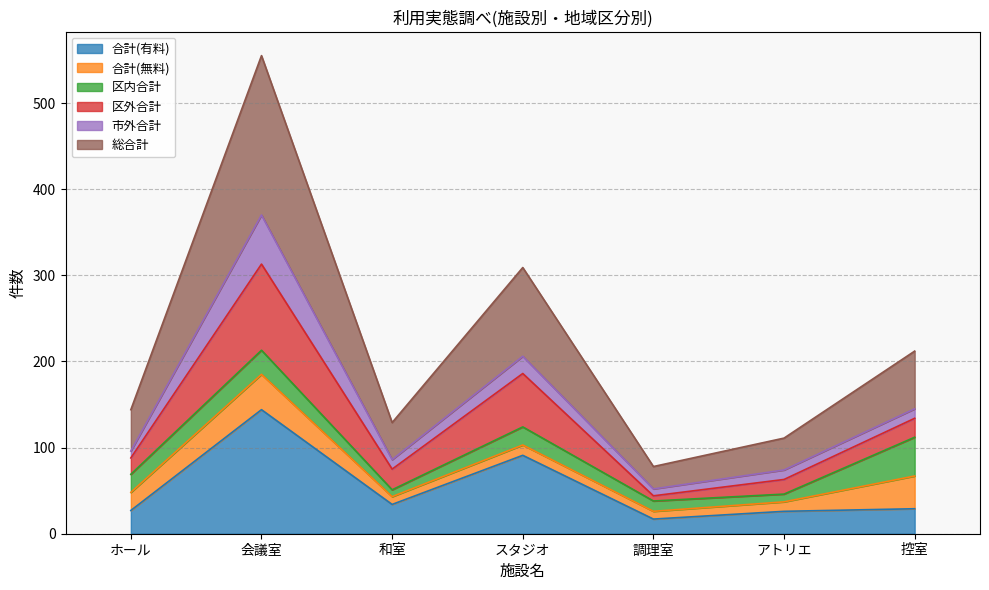

Which series has the largest total across all categories?

総合計